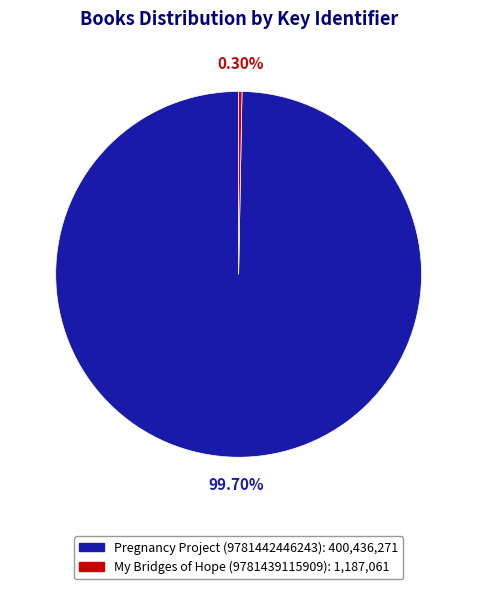

To the nearest percent, what is the combined percentage of Pregnancy Project (9781442446243) and My Bridges of Hope (9781439115909)?

100%